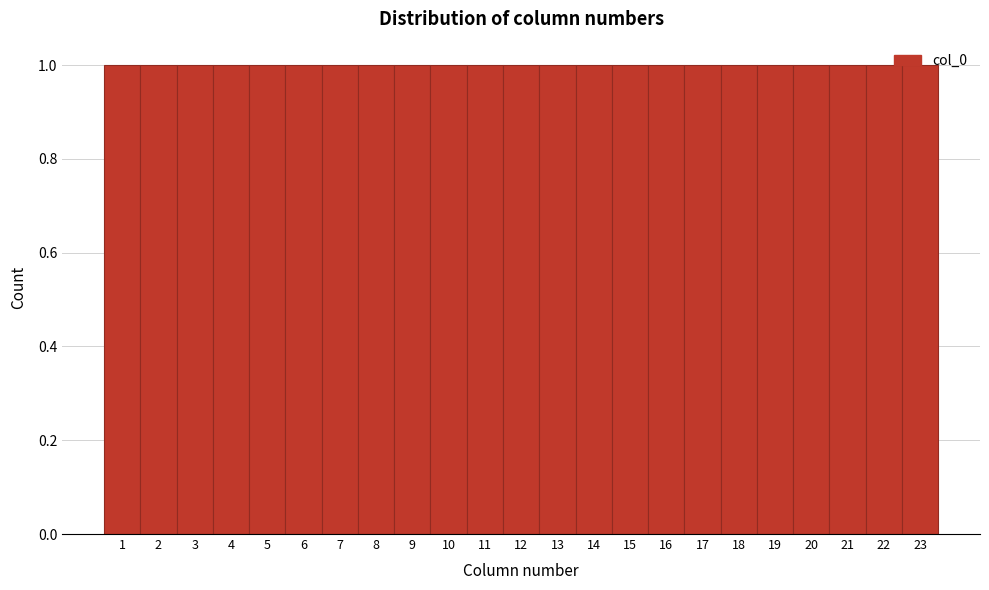

How tall is the bar that spans 2.5 to 3.5 on the x-axis? The values are not printed on the chart, so give them approximately, as read against the axis.

1